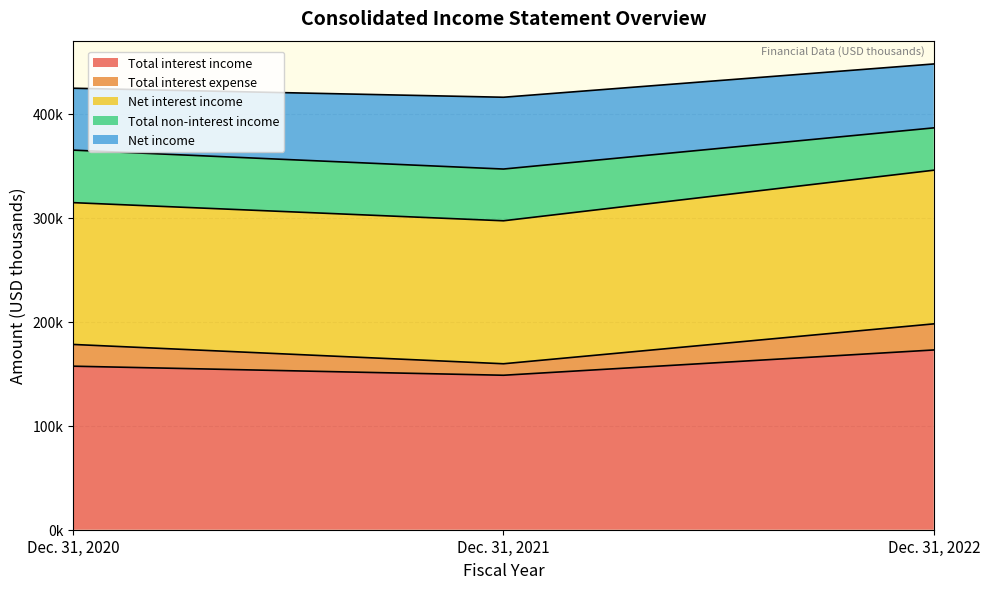

Is the value of Net interest income at Dec. 31, 2022 greater than the value of Total interest expense at Dec. 31, 2021?

Yes